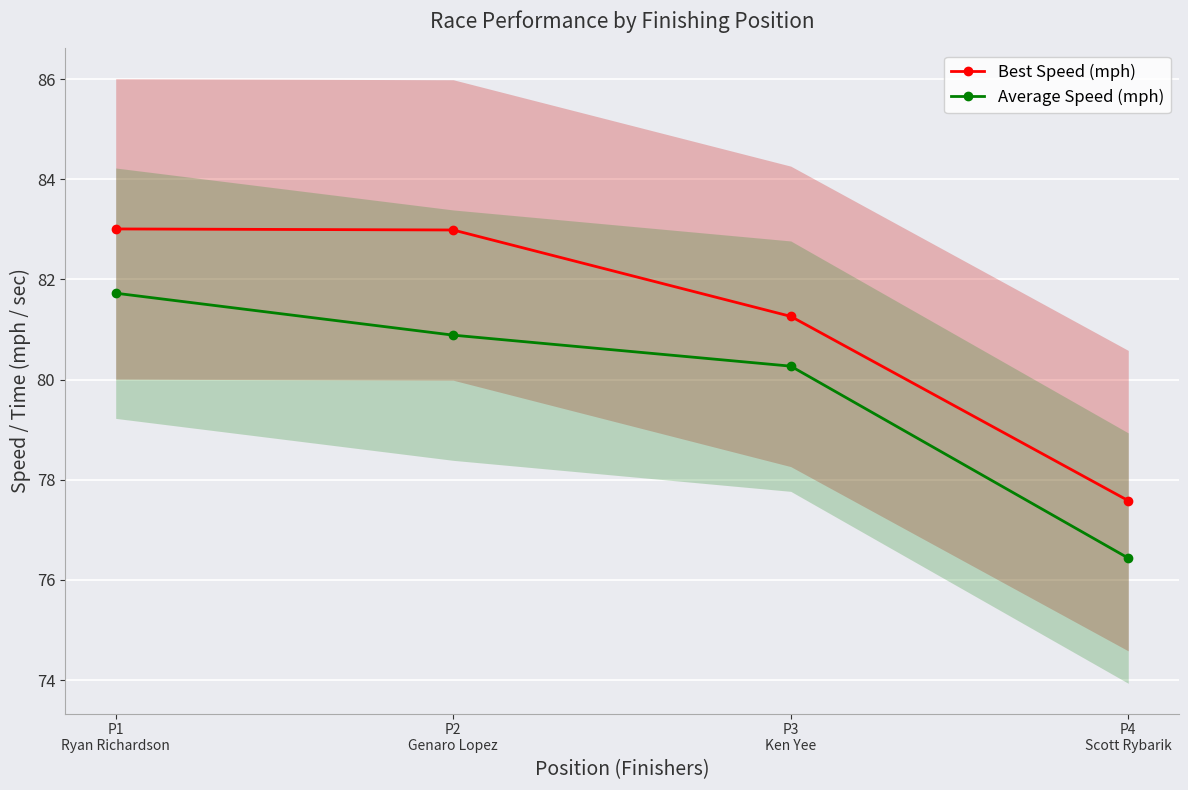

Which label corresponds to the largest value in the chart?

P1
Ryan Richardson